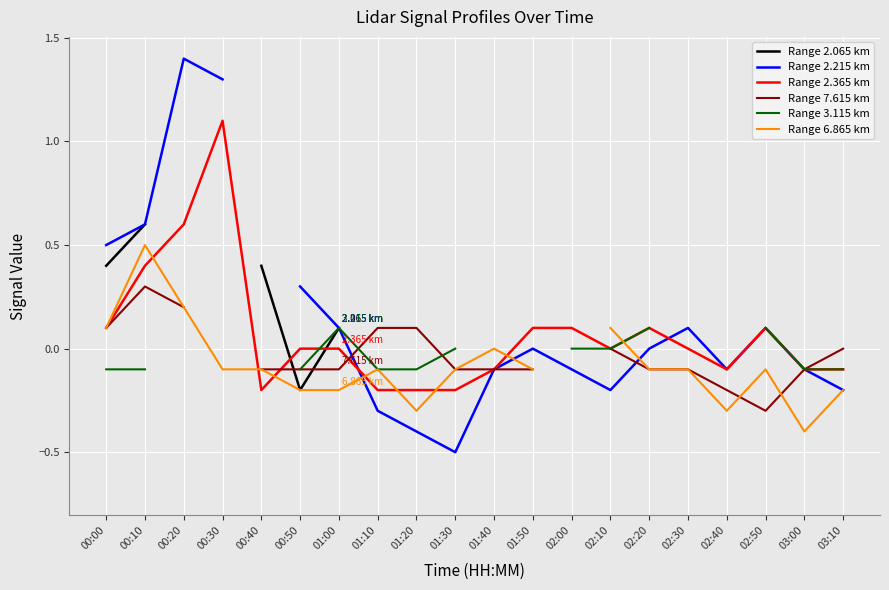

Which category has the lowest value in the Range 6.865 km series?

03:00